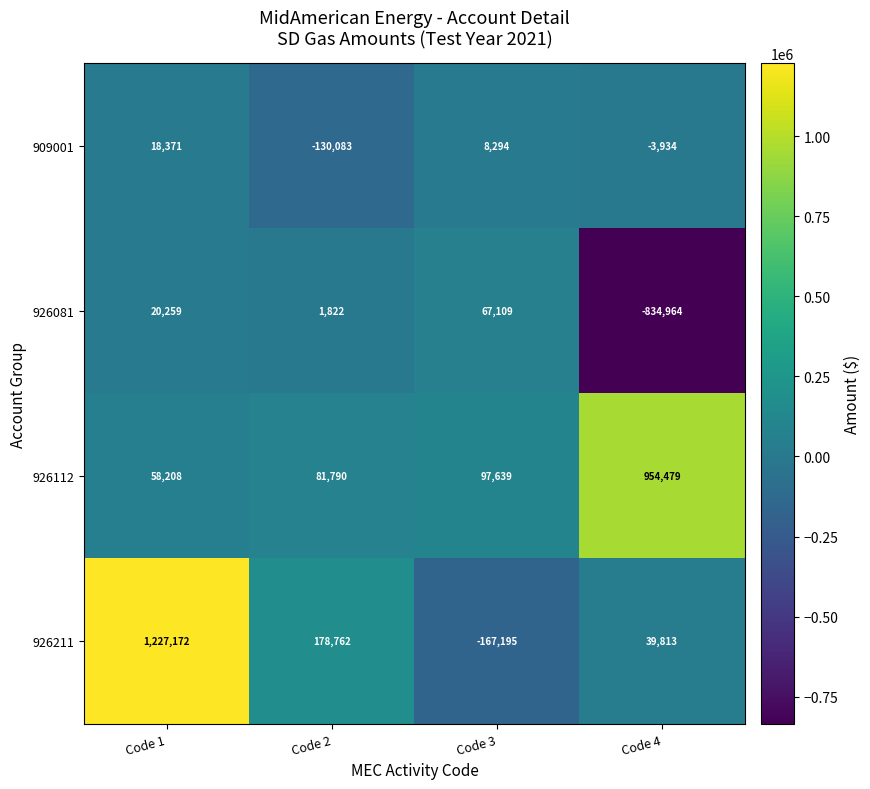

What is the total value across all series at Code 2?

132291